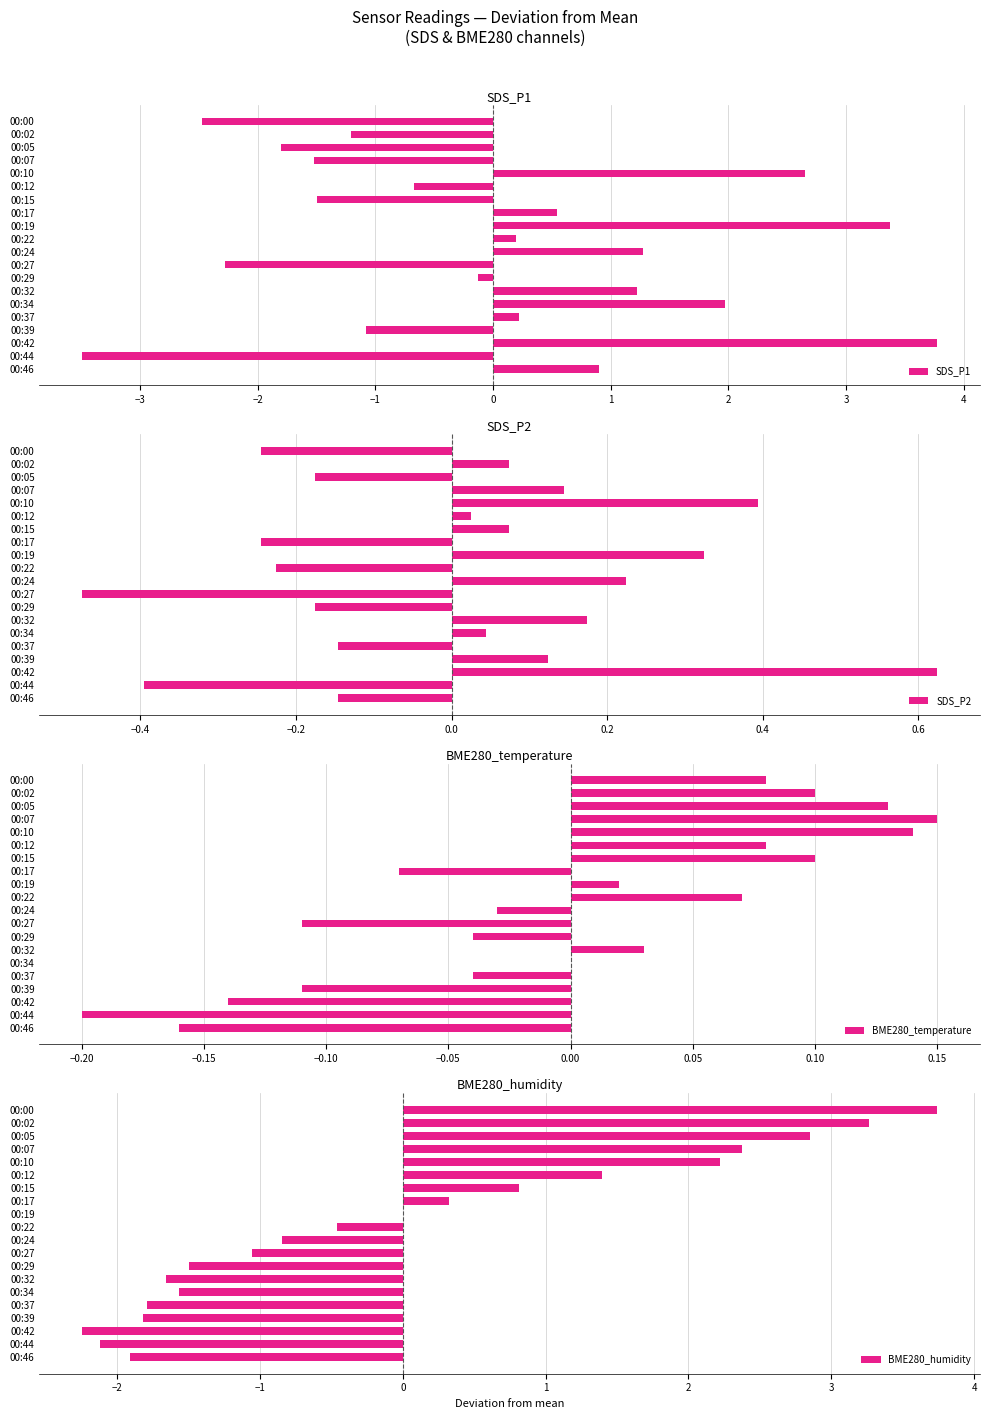

Which category has the lowest value in the SDS_P1 series?

00:44